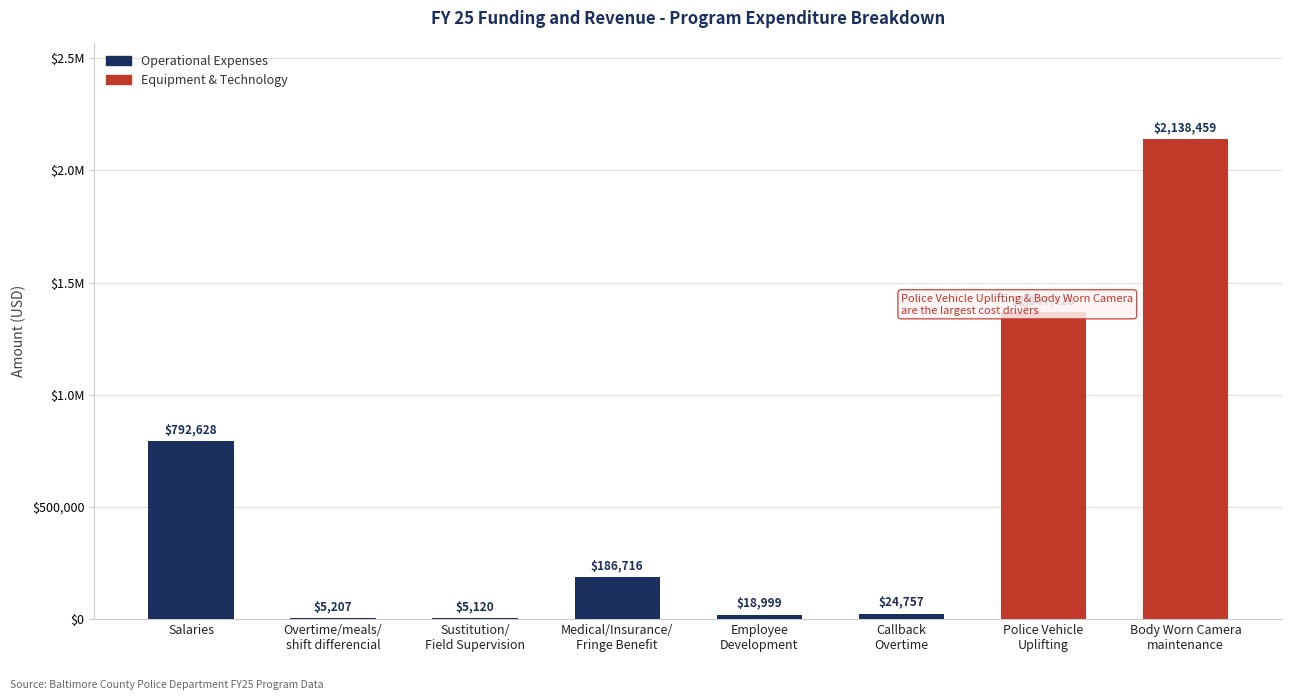

Are the bars horizontal?

No